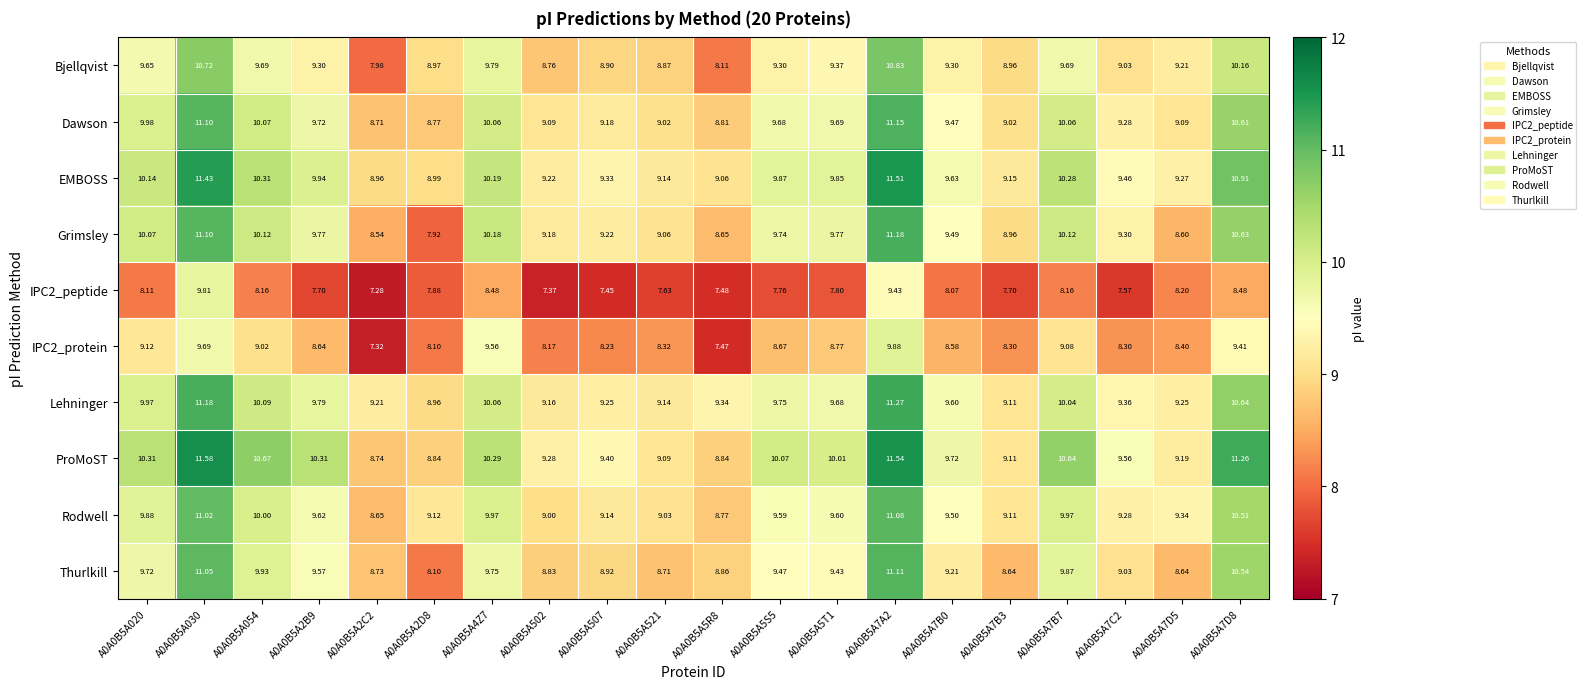

How many distinct data groups are displayed?

10